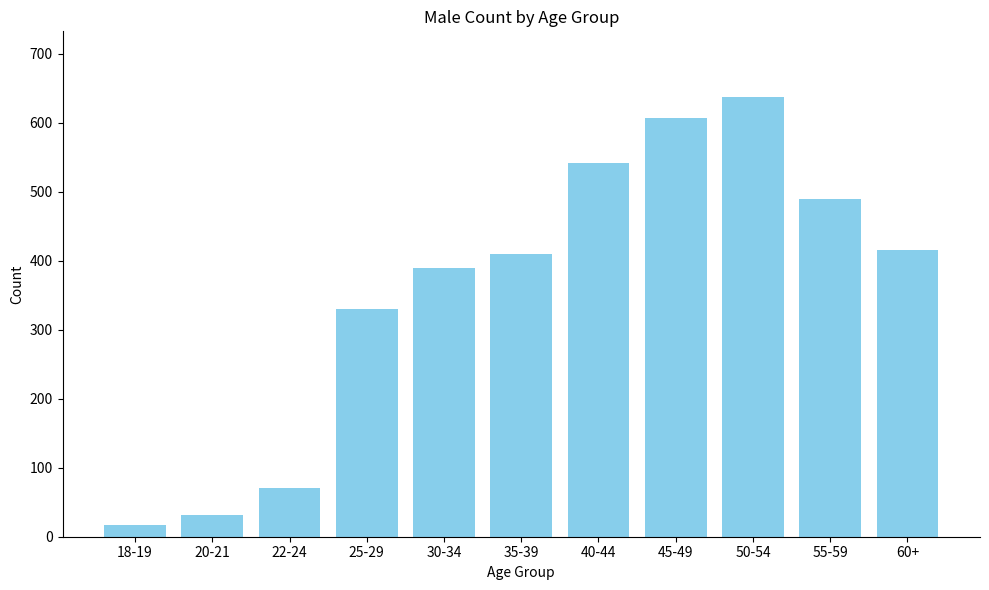

Reading left to right, list all the values displayed in this chart.

18-19=17	20-21=31	22-24=71	25-29=330	30-34=389	35-39=410	40-44=542	45-49=607	50-54=637	55-59=490	60+=416